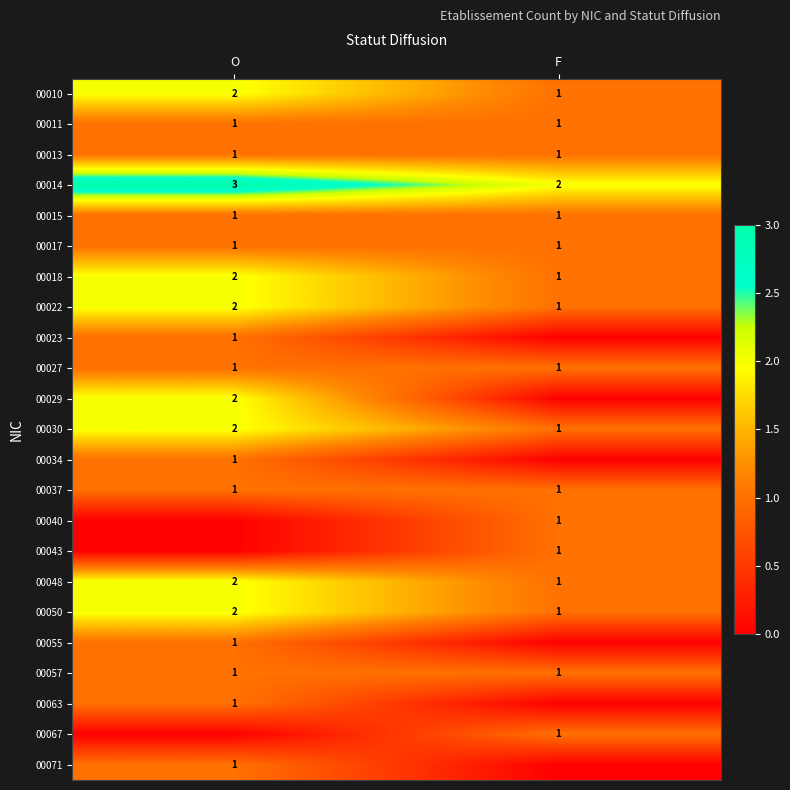

What is the sum of the 00010 values at O and F?

3